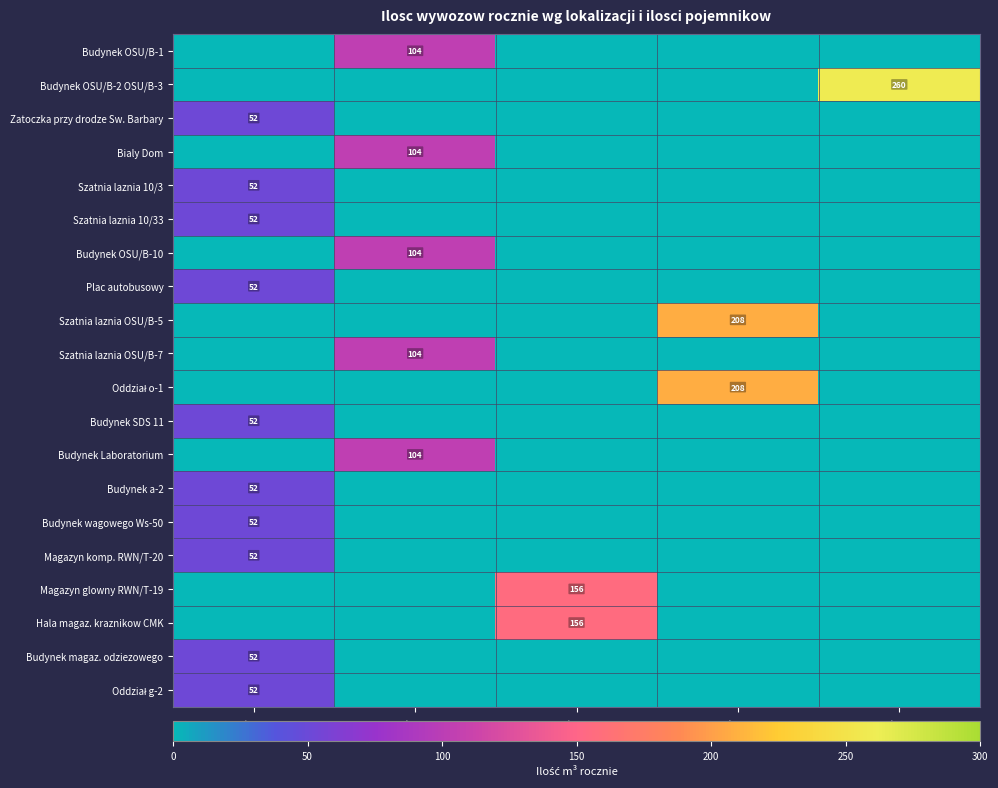

The value of Budynek OSU/B-1 at 2 pojemn. is 104. True or false?

True